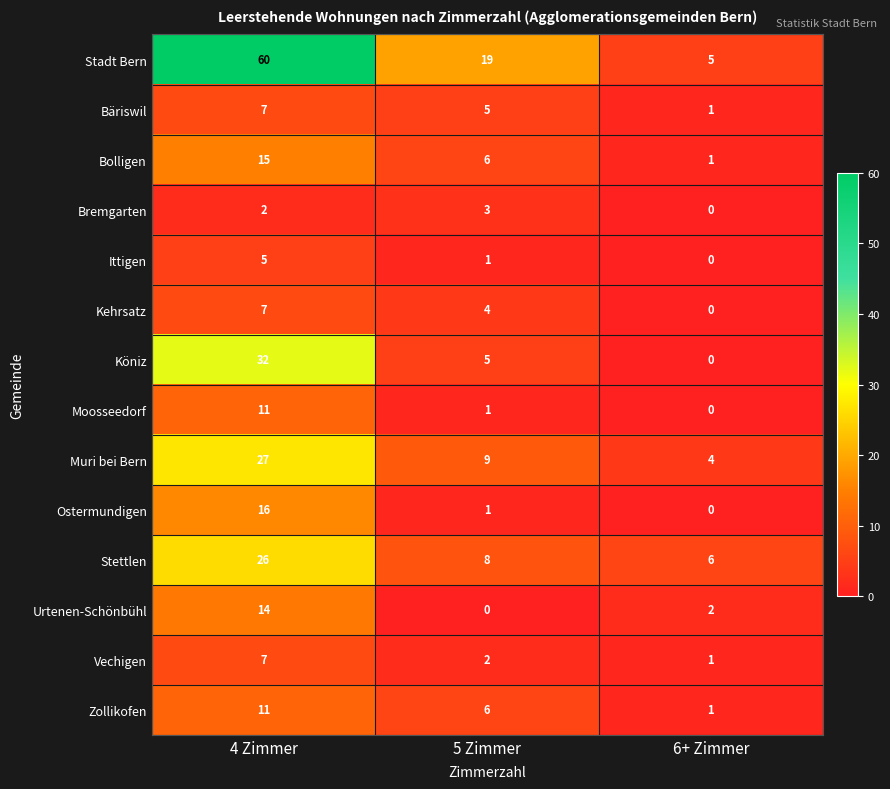

Between 4 Zimmer and 5 Zimmer, which series saw the biggest shift?

Stadt Bern